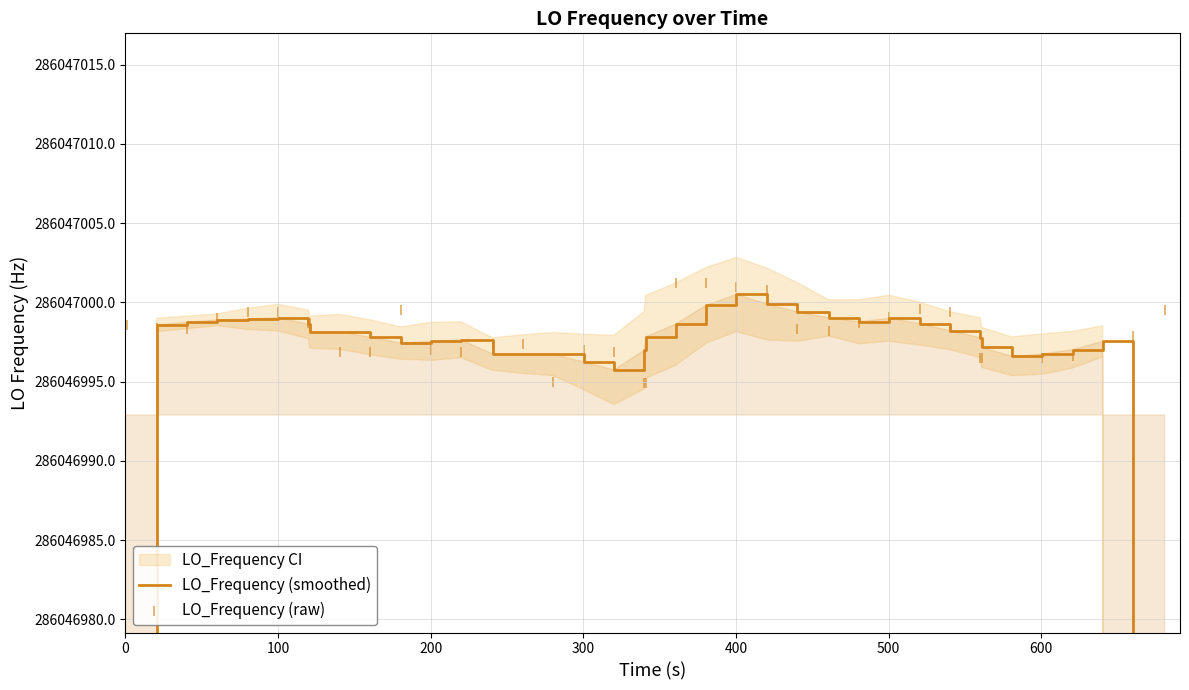

What are all the series names shown in the legend?

LO_Frequency (smoothed), LO_Frequency (raw)